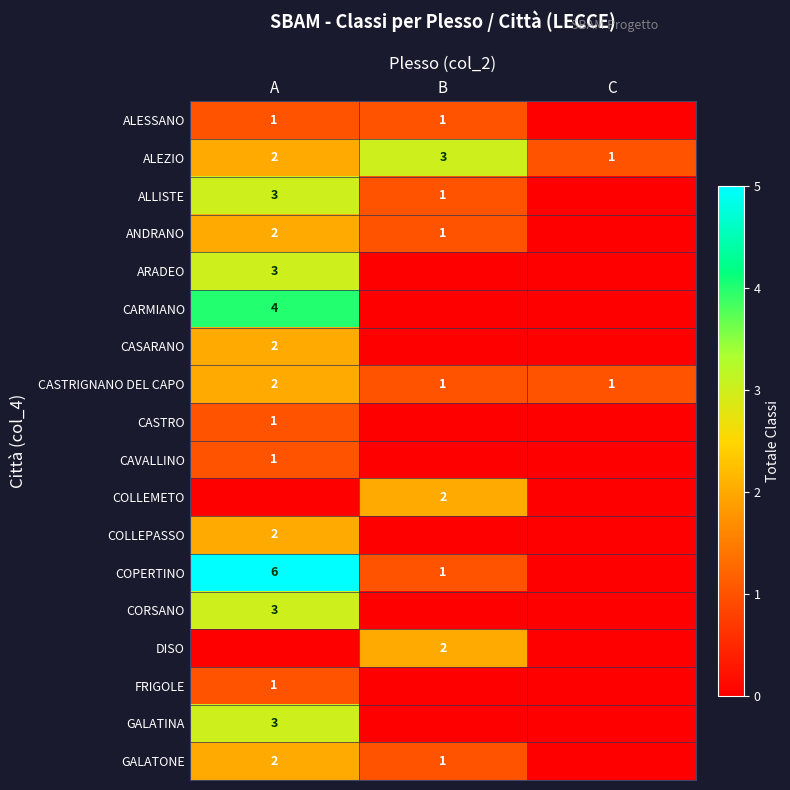

Is it true that ALEZIO equals 2 at C?

False